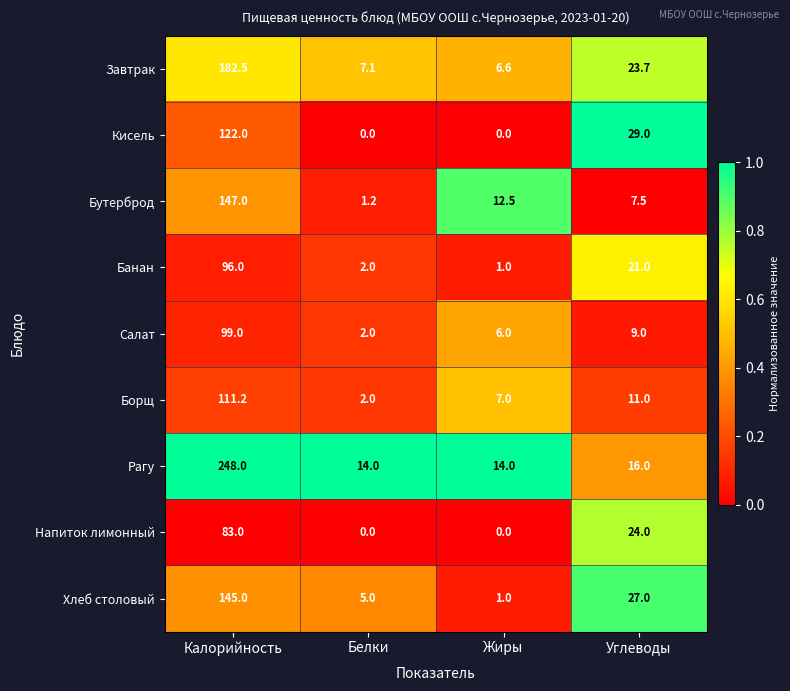

Which series has the widest spread of values?

Рагу